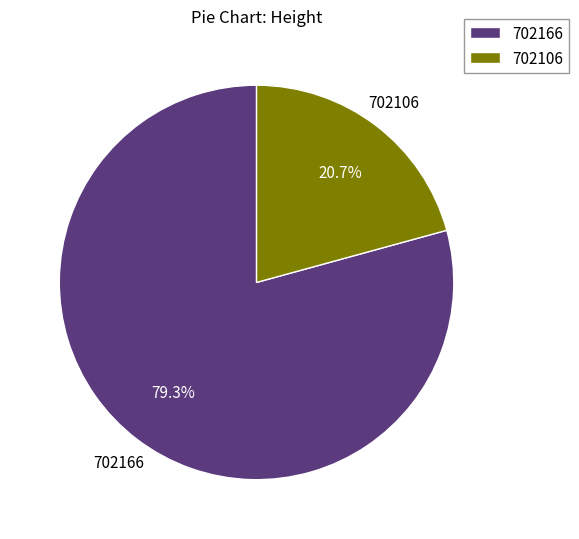

What percentage is the 702106 slice, to the nearest percent?

21%